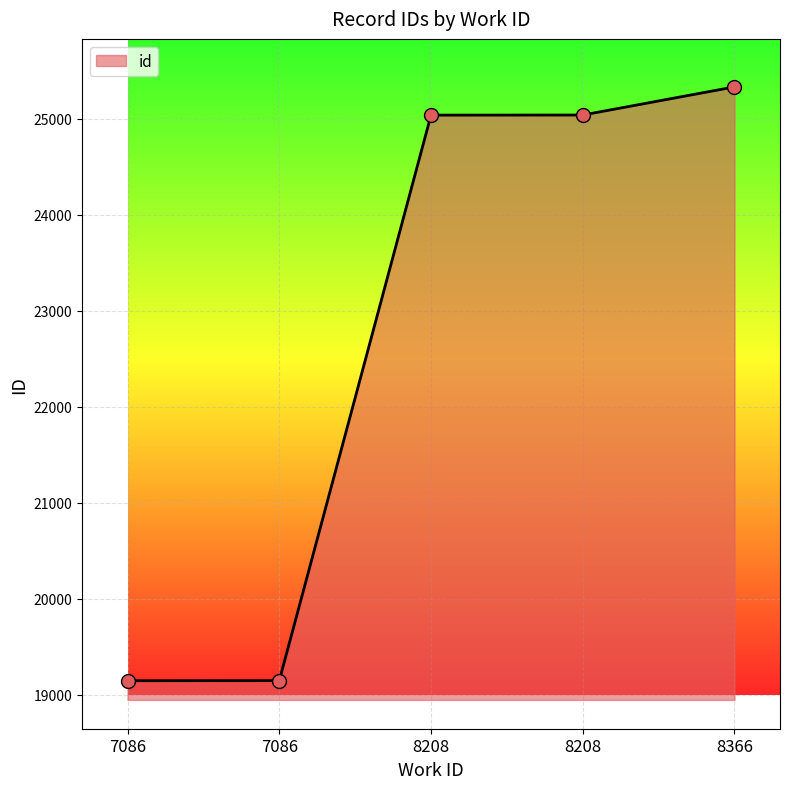

How many categories are shown in the chart?

5